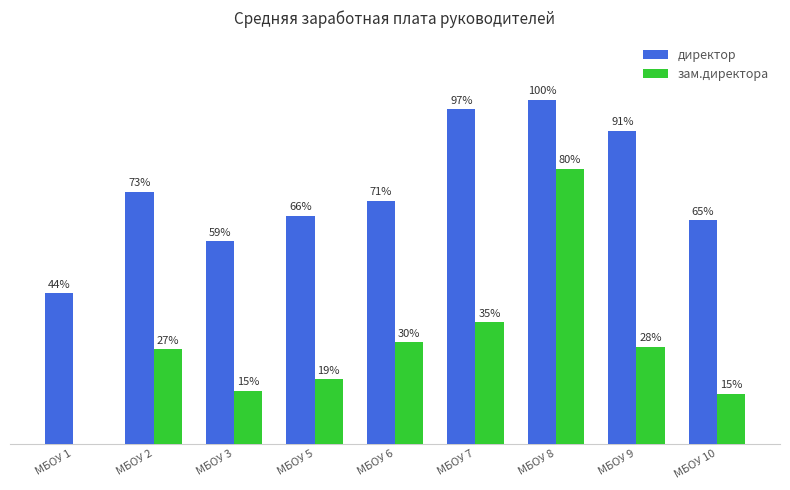

What are all the series names shown in the legend?

директор, зам.директора